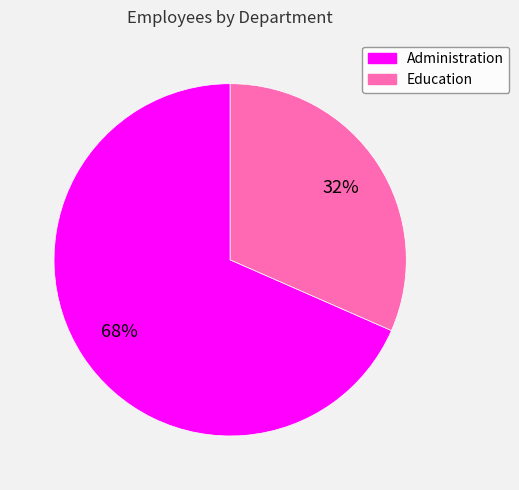

To the nearest percent, what portion does Administration represent?

68%